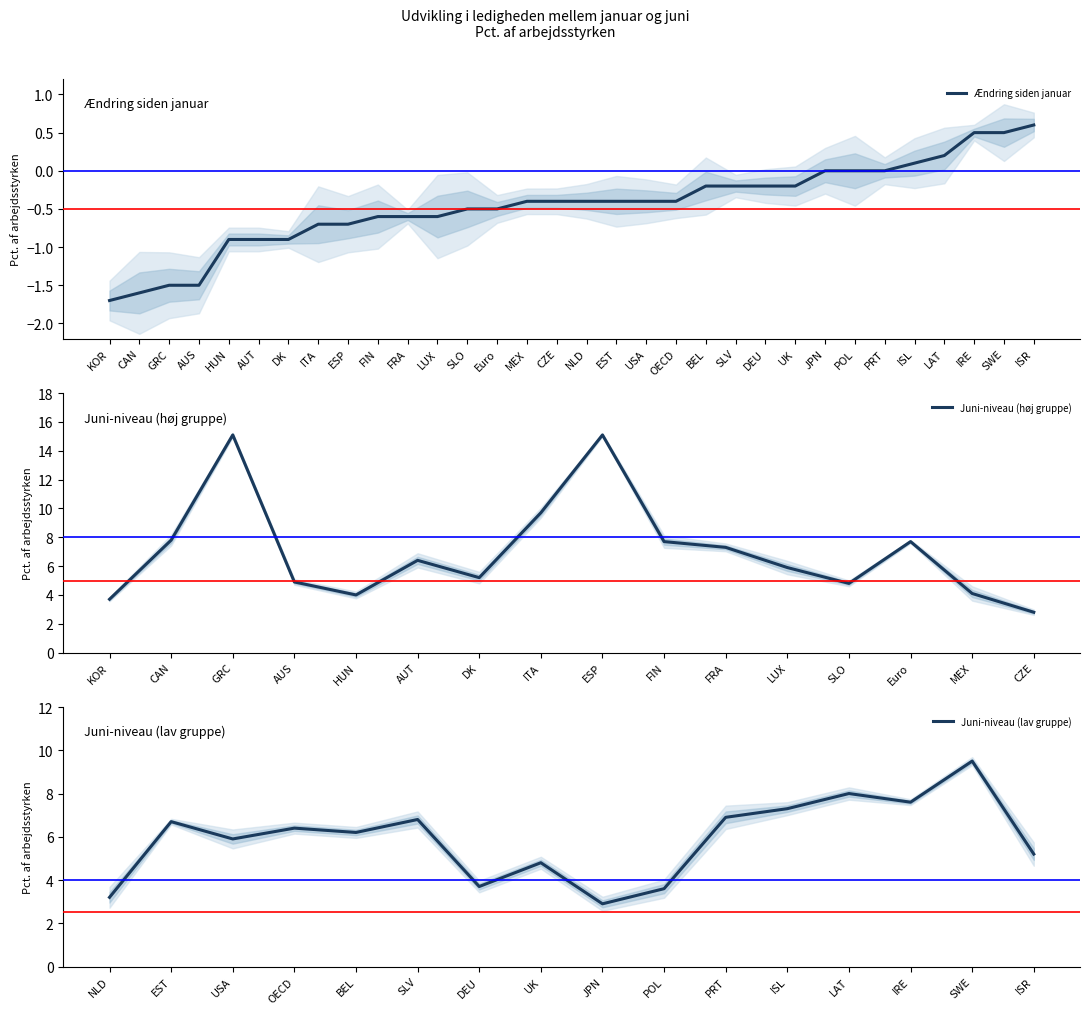

What is the maximum value shown in the chart?

0.6